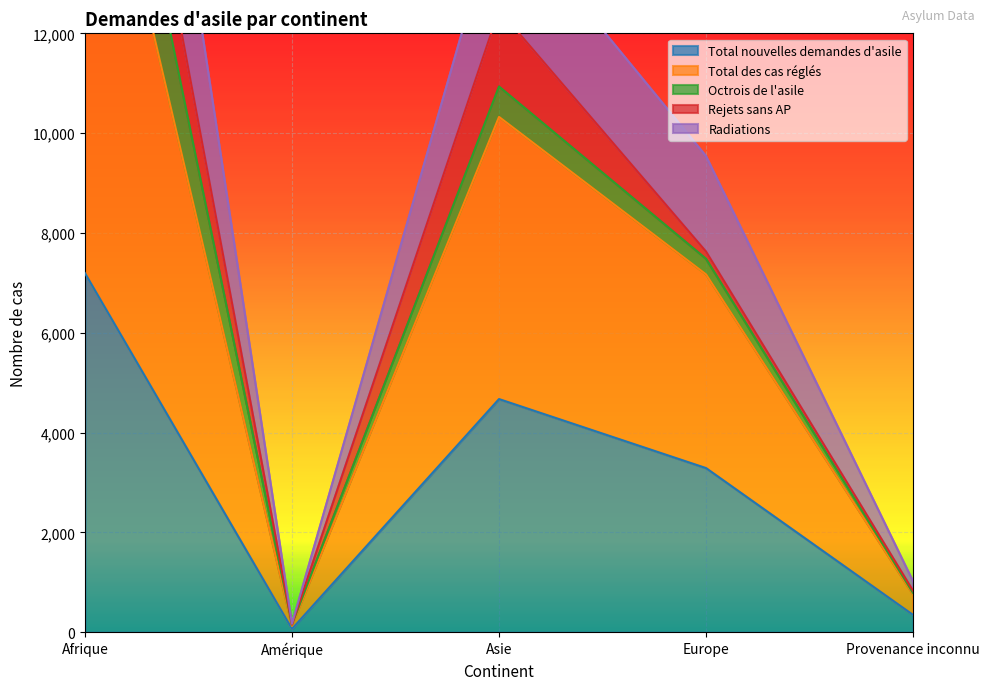

Which series changed the most between Afrique and Europe?

Radiations